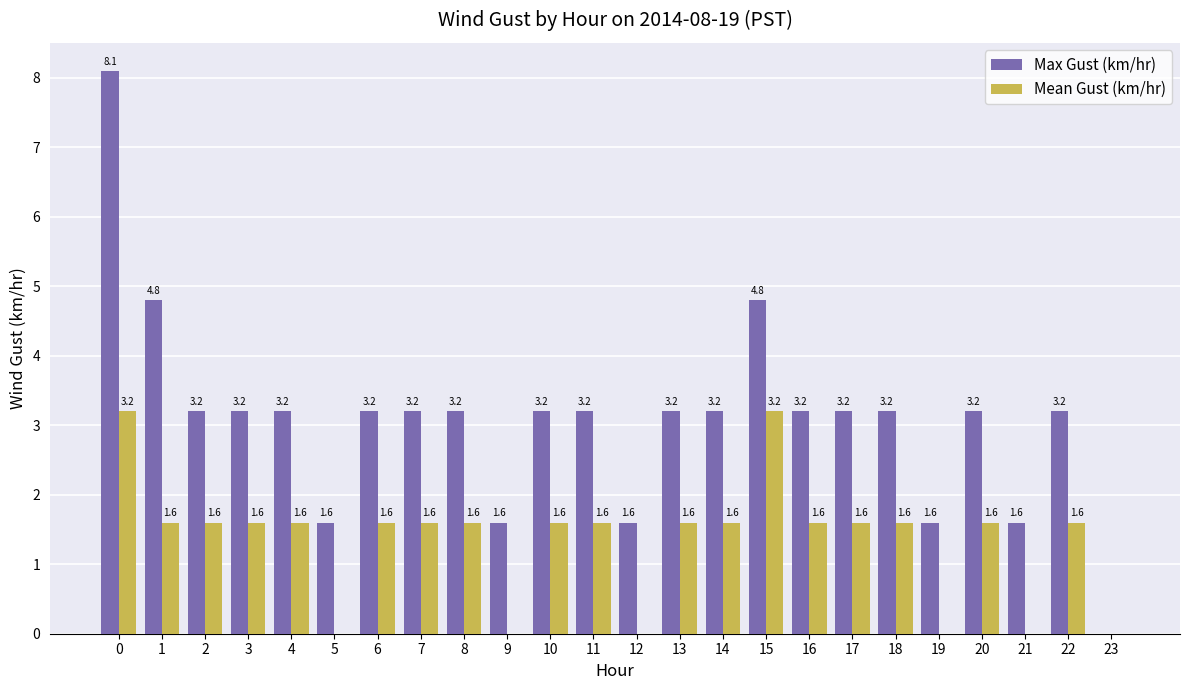

The Max Gust (km/hr) series shows 3.2 at 3. True or false?

True